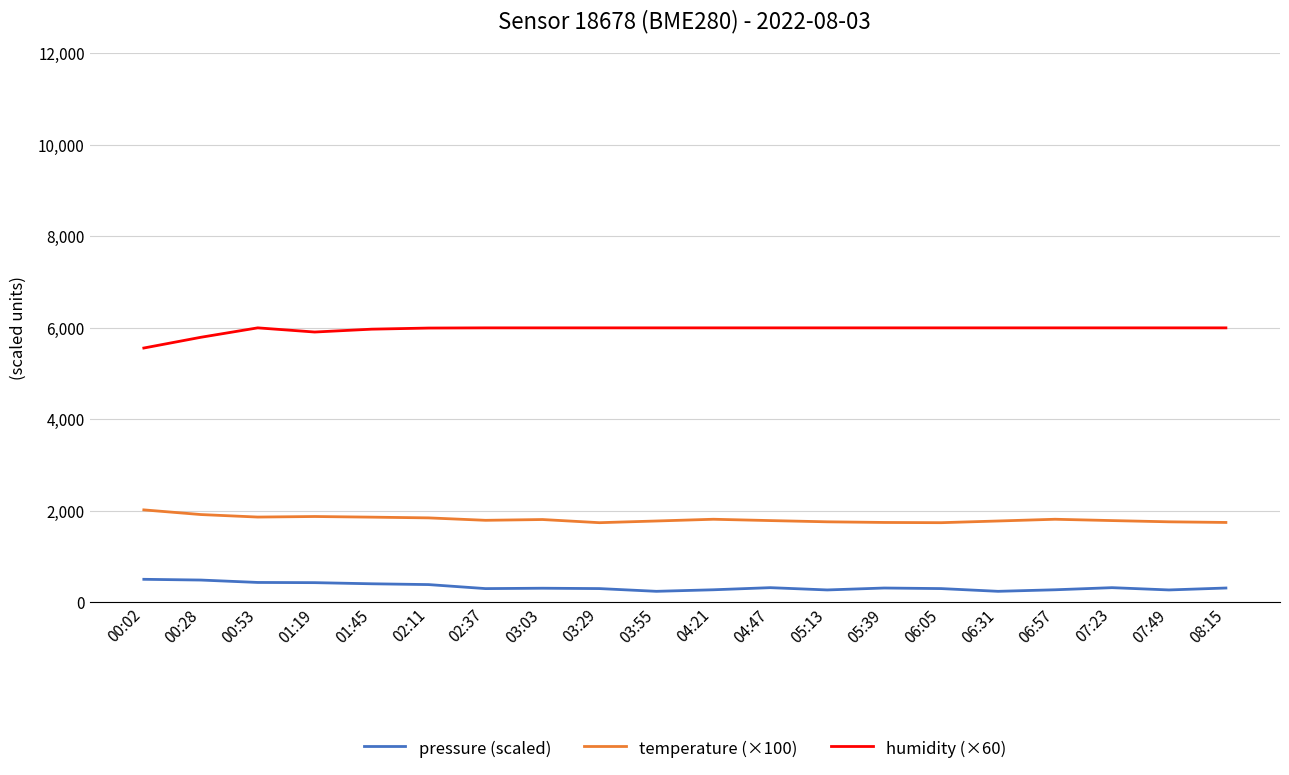

What is the sum of the humidity (×60) values at 05:13 and 00:02?

11559.0